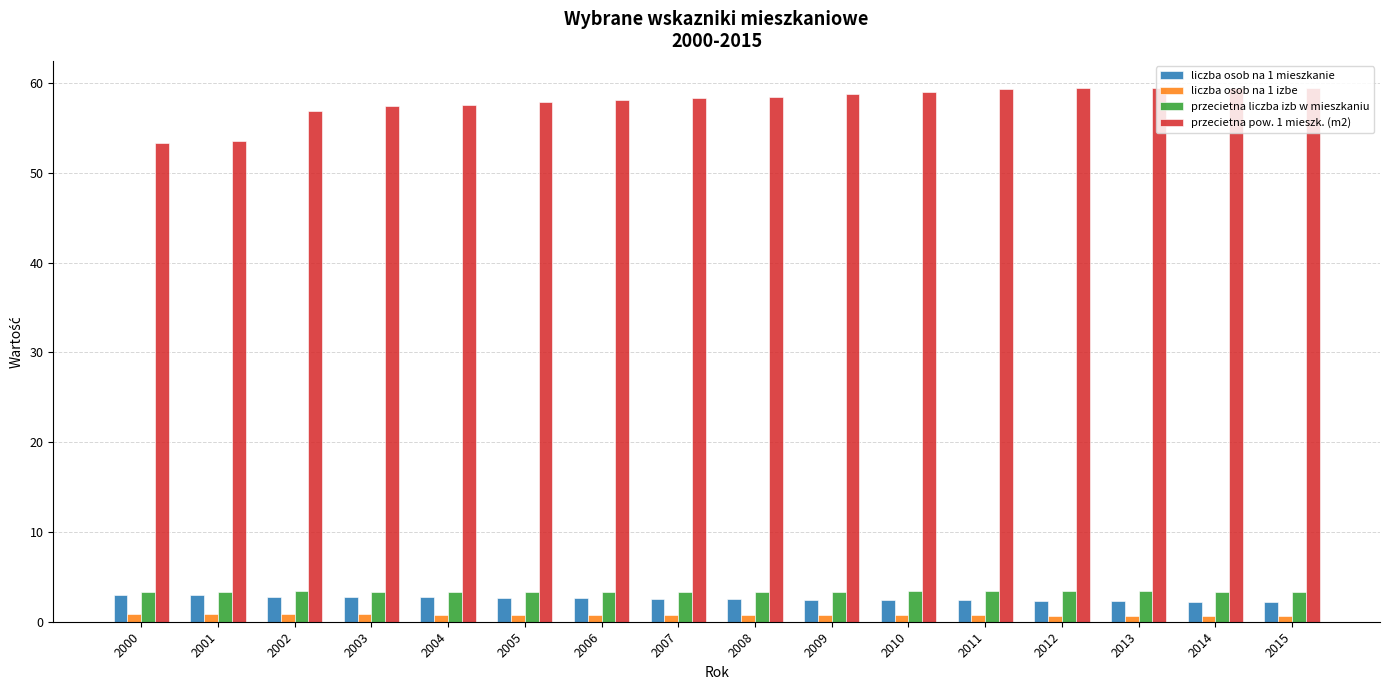

What is the maximum value shown in the chart?

59.5